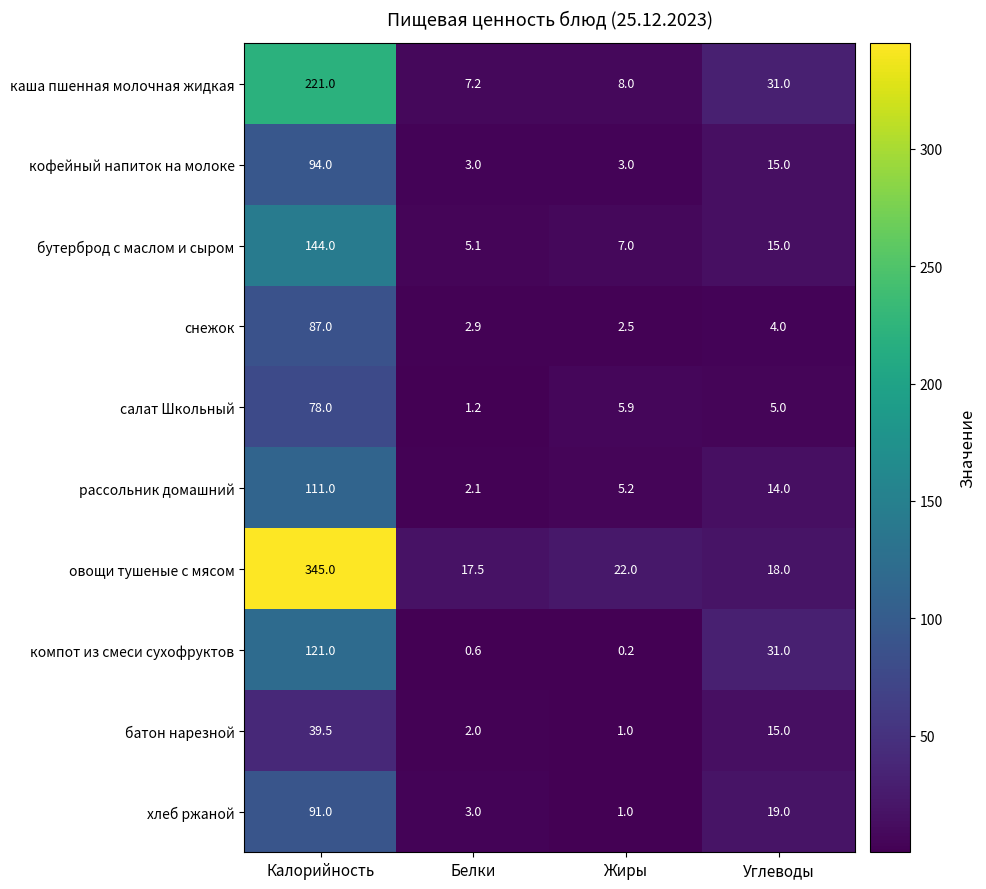

What is the difference between the каша пшенная молочная жидкая values at Жиры and Углеводы?

23.0